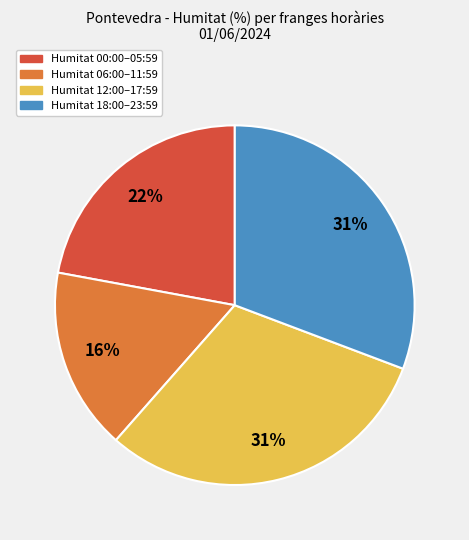

Is it true that Humitat 12:00–17:59 is 20% of the pie?

False